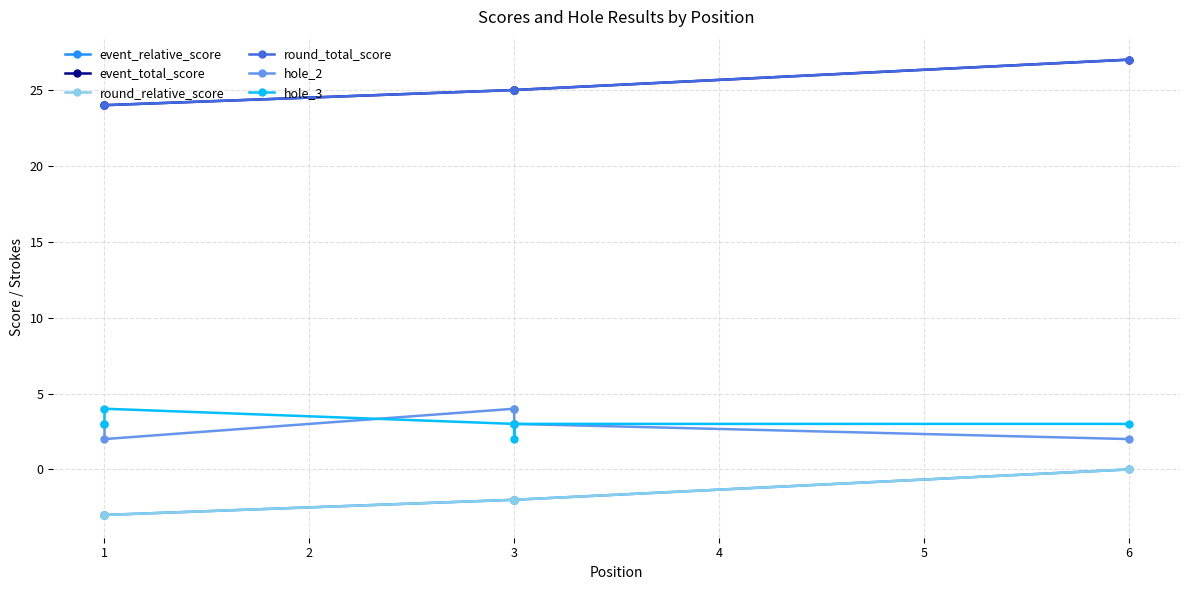

At 3, list the series in order from smallest to largest.

event_relative_score, round_relative_score, hole_3, hole_2, event_total_score, round_total_score